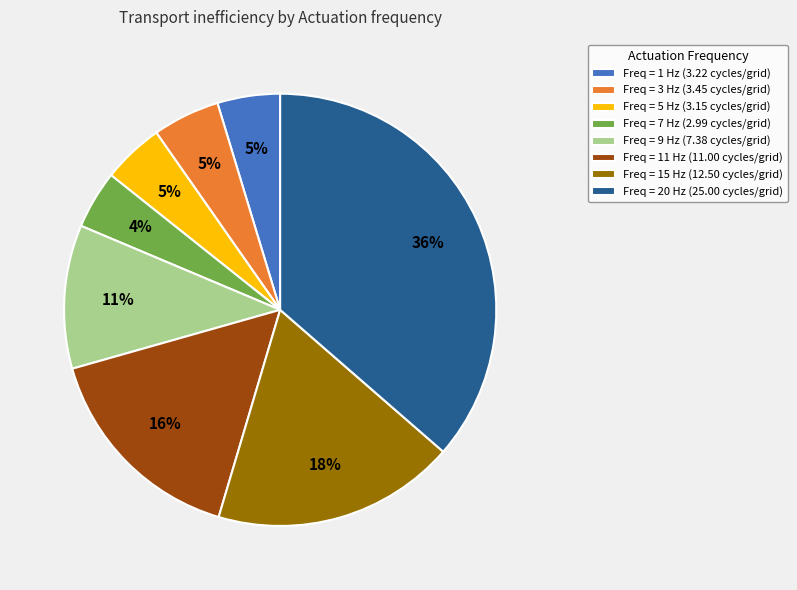

Is there a majority slice in this chart?

No